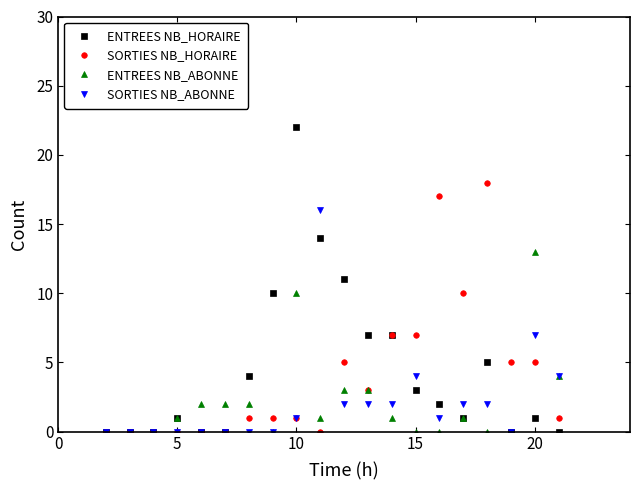

Which series has the largest range (max minus min)?

ENTREES NB_HORAIRE